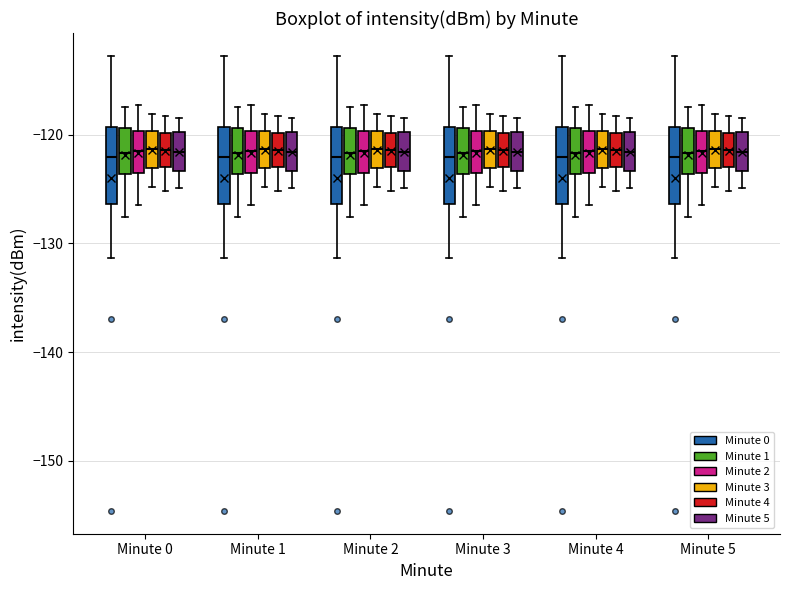

Reading left to right, transcribe this box plot: for each box, give where its median line is, the range the box spans, and where its two whiskers end, as read against the y-axis. The values are not printed on the chart, so give them approximately, as read against the axis.

Minute 0 (Minute 0): median -122, box -126 to -119, whiskers -131 to -113
Minute 0 (Minute 1): median -122, box -124 to -119, whiskers -128 to -117
Minute 0 (Minute 2): median -122, box -124 to -120, whiskers -126 to -117
Minute 0 (Minute 3): median -121, box -123 to -120, whiskers -125 to -118
Minute 0 (Minute 4): median -121, box -123 to -120, whiskers -125 to -118
Minute 0 (Minute 5): median -122, box -123 to -120, whiskers -125 to -118
Minute 1 (Minute 0): median -122, box -126 to -119, whiskers -131 to -113
Minute 1 (Minute 1): median -122, box -124 to -119, whiskers -128 to -117
Minute 1 (Minute 2): median -122, box -124 to -120, whiskers -126 to -117
Minute 1 (Minute 3): median -121, box -123 to -120, whiskers -125 to -118
Minute 1 (Minute 4): median -121, box -123 to -120, whiskers -125 to -118
Minute 1 (Minute 5): median -122, box -123 to -120, whiskers -125 to -118
Minute 2 (Minute 0): median -122, box -126 to -119, whiskers -131 to -113
Minute 2 (Minute 1): median -122, box -124 to -119, whiskers -128 to -117
Minute 2 (Minute 2): median -122, box -124 to -120, whiskers -126 to -117
Minute 2 (Minute 3): median -121, box -123 to -120, whiskers -125 to -118
Minute 2 (Minute 4): median -121, box -123 to -120, whiskers -125 to -118
Minute 2 (Minute 5): median -122, box -123 to -120, whiskers -125 to -118
Minute 3 (Minute 0): median -122, box -126 to -119, whiskers -131 to -113
Minute 3 (Minute 1): median -122, box -124 to -119, whiskers -128 to -117
Minute 3 (Minute 2): median -122, box -124 to -120, whiskers -126 to -117
Minute 3 (Minute 3): median -121, box -123 to -120, whiskers -125 to -118
Minute 3 (Minute 4): median -121, box -123 to -120, whiskers -125 to -118
Minute 3 (Minute 5): median -122, box -123 to -120, whiskers -125 to -118
Minute 4 (Minute 0): median -122, box -126 to -119, whiskers -131 to -113
Minute 4 (Minute 1): median -122, box -124 to -119, whiskers -128 to -117
Minute 4 (Minute 2): median -122, box -124 to -120, whiskers -126 to -117
Minute 4 (Minute 3): median -121, box -123 to -120, whiskers -125 to -118
Minute 4 (Minute 4): median -121, box -123 to -120, whiskers -125 to -118
Minute 4 (Minute 5): median -122, box -123 to -120, whiskers -125 to -118
Minute 5 (Minute 0): median -122, box -126 to -119, whiskers -131 to -113
Minute 5 (Minute 1): median -122, box -124 to -119, whiskers -128 to -117
Minute 5 (Minute 2): median -122, box -124 to -120, whiskers -126 to -117
Minute 5 (Minute 3): median -121, box -123 to -120, whiskers -125 to -118
Minute 5 (Minute 4): median -121, box -123 to -120, whiskers -125 to -118
Minute 5 (Minute 5): median -122, box -123 to -120, whiskers -125 to -118